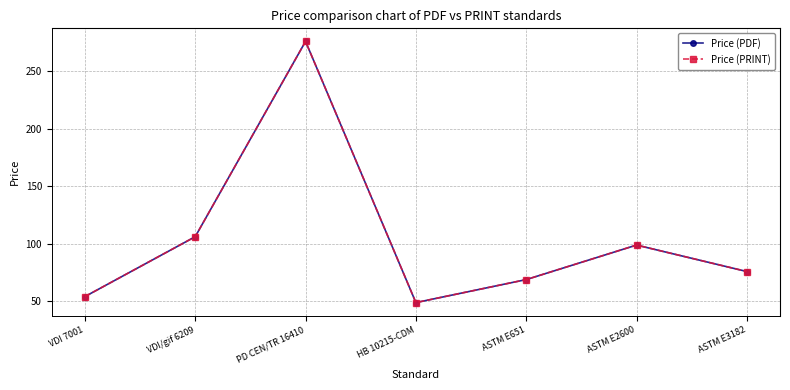

How many interior local valleys does the Price (PDF) series have?

1